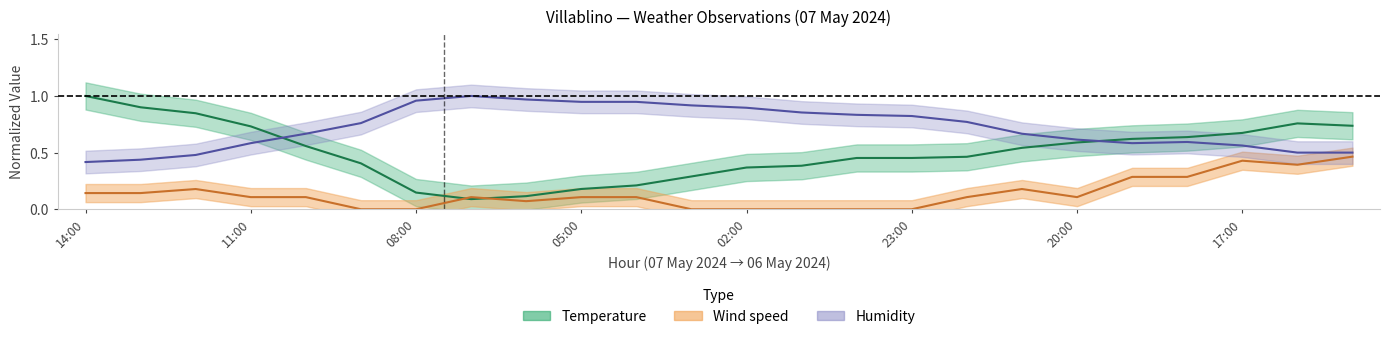

What is the sum of all temperature values?

12.2